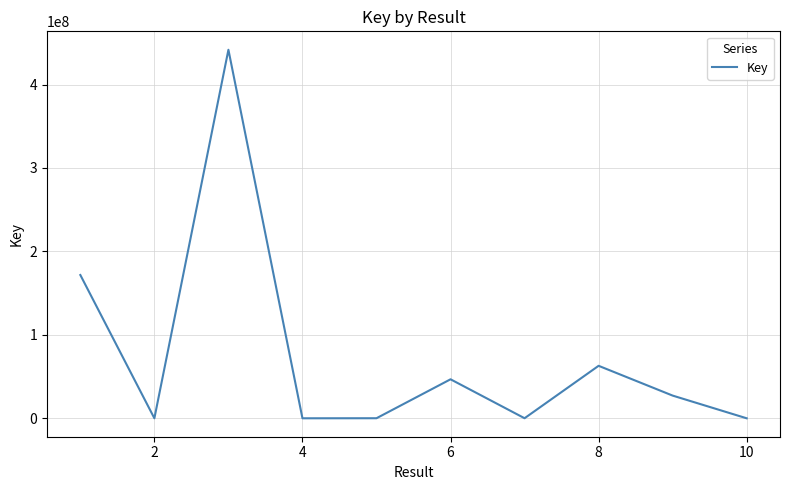

How many interior local valleys (lower than both neighbors) does the data have?

3